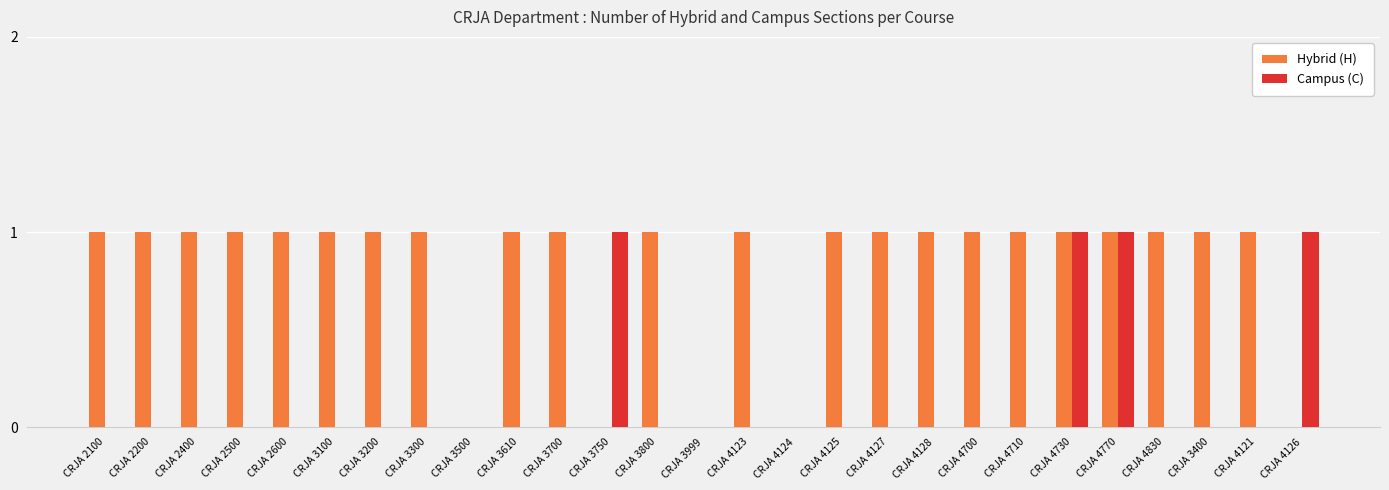

What are all the series names shown in the legend?

Hybrid (H), Campus (C)